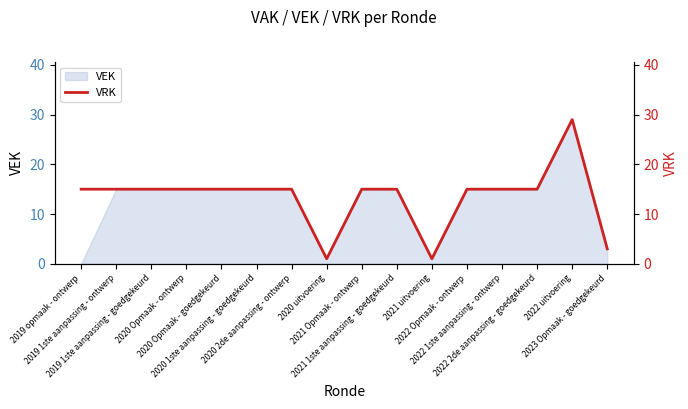

What is the label of the 13th point from the left?

2022 1ste aanpassing - ontwerp